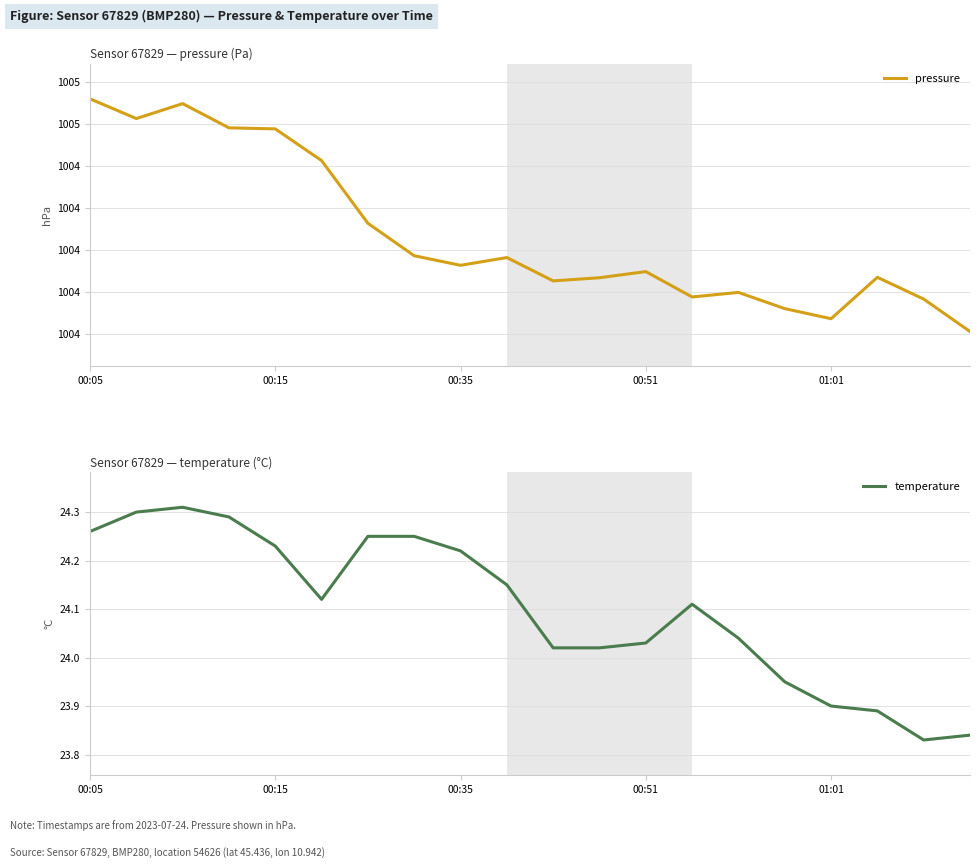

Where is pressure nearest to the value 100438?

6